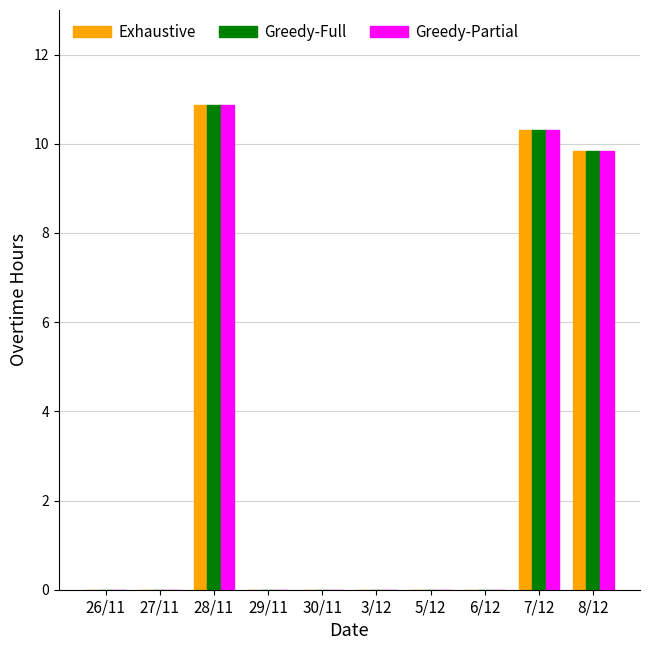

Are the bars grouped side by side (vs. stacked)?

Yes